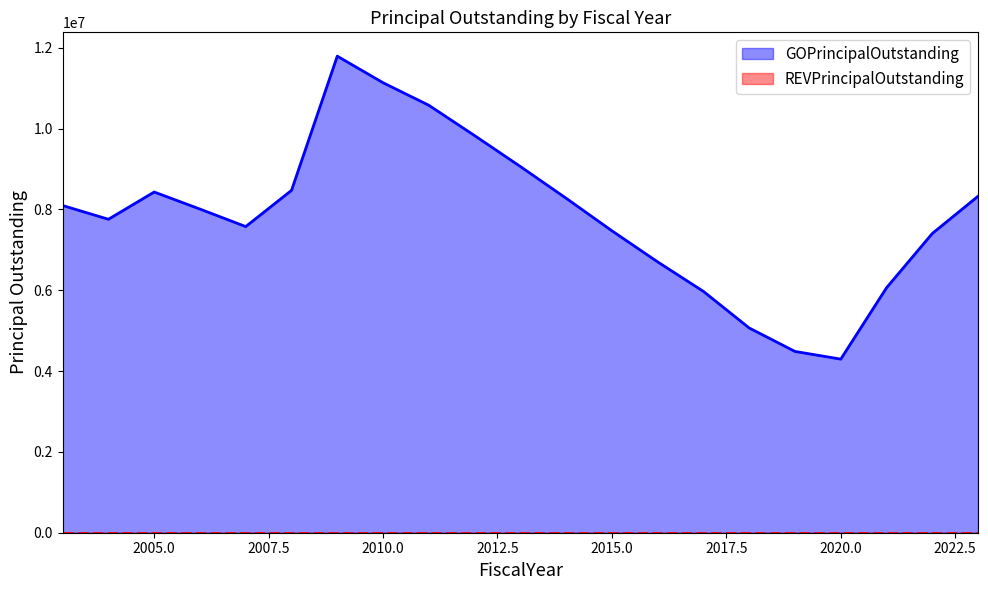

What is the difference between the second highest and second lowest values?

6648000